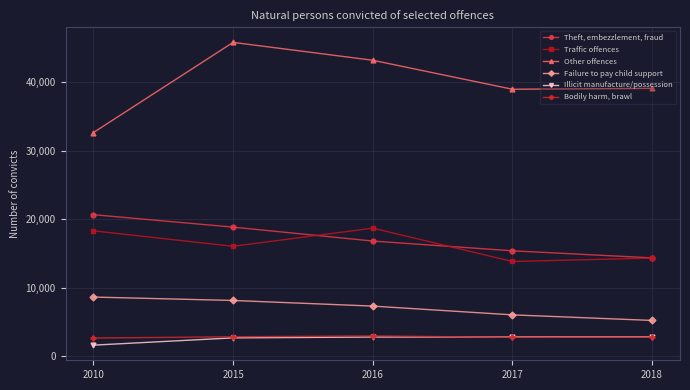

Between 2016 and 2017, which series saw the biggest shift?

Traffic offences